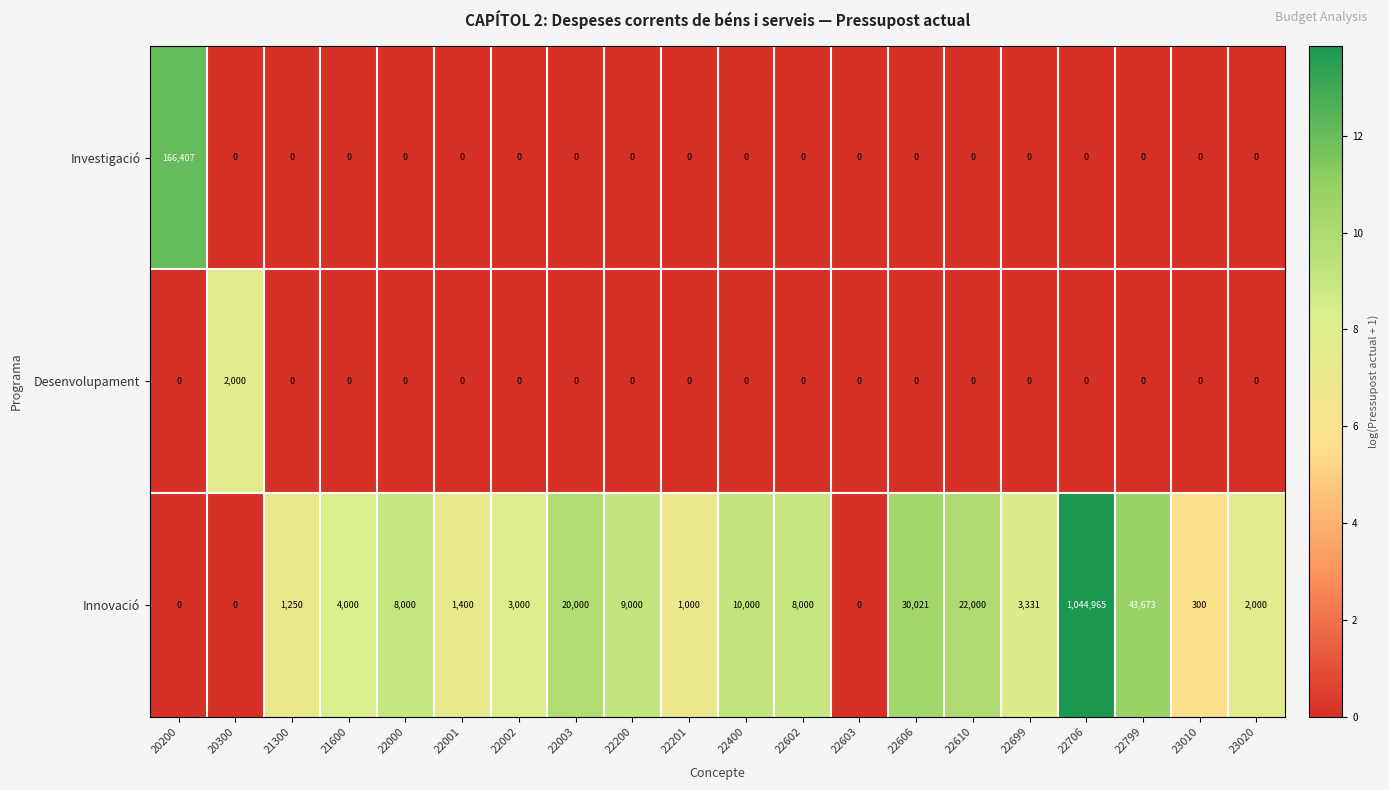

What is the average value of the Investigació series?

8320